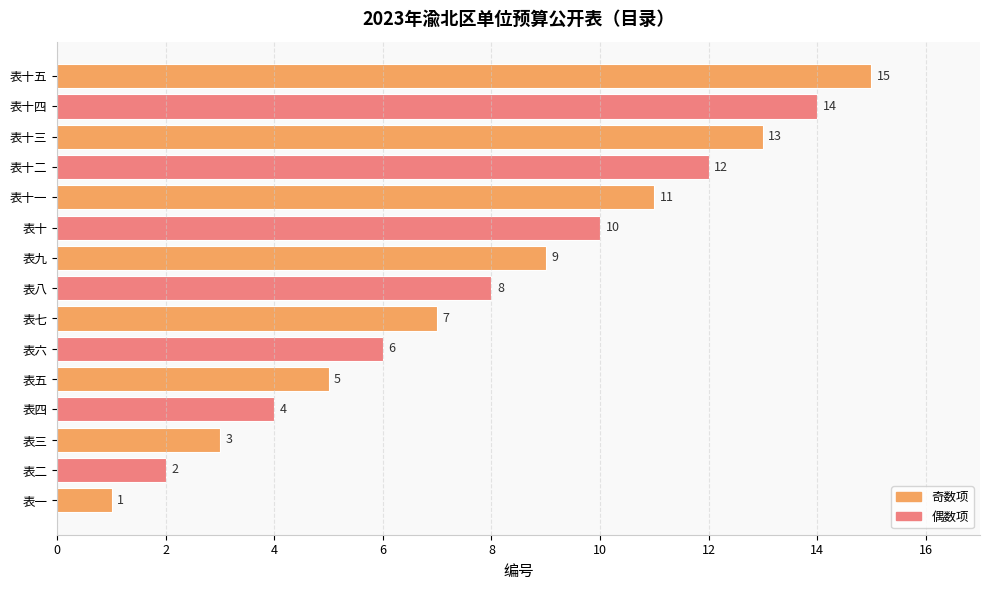

What is the sum of the values at 表六 and 表十三?

19